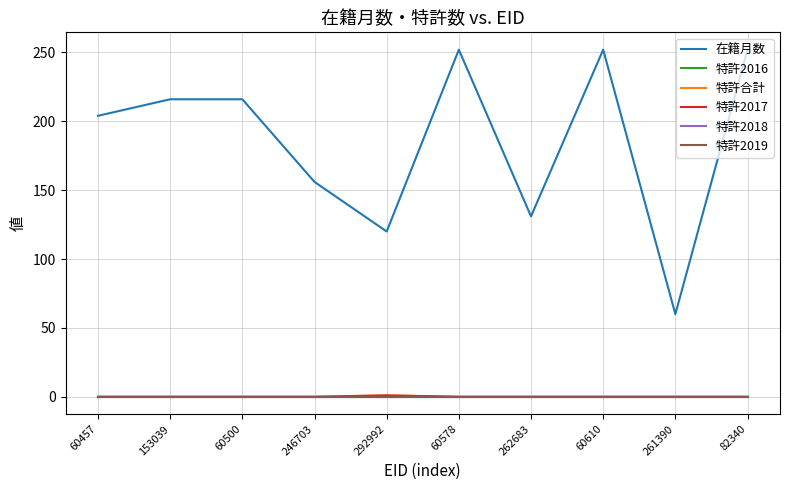

True or false: 特許2017 has more than 2 interior local peaks.

False